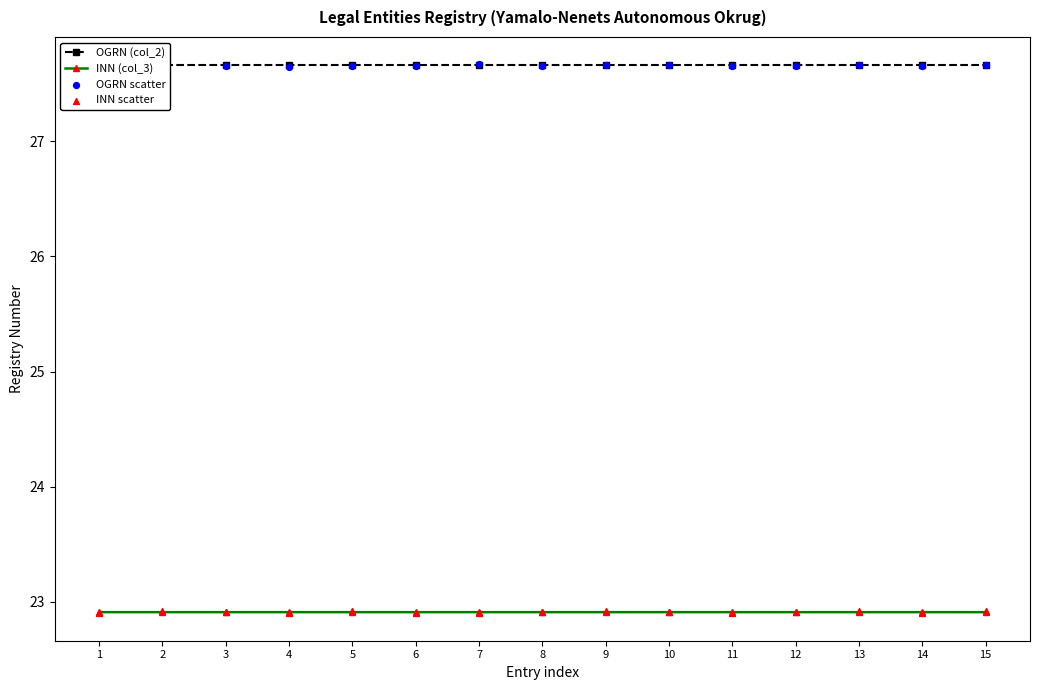

At how many categories does at least one series exceed 23?

15